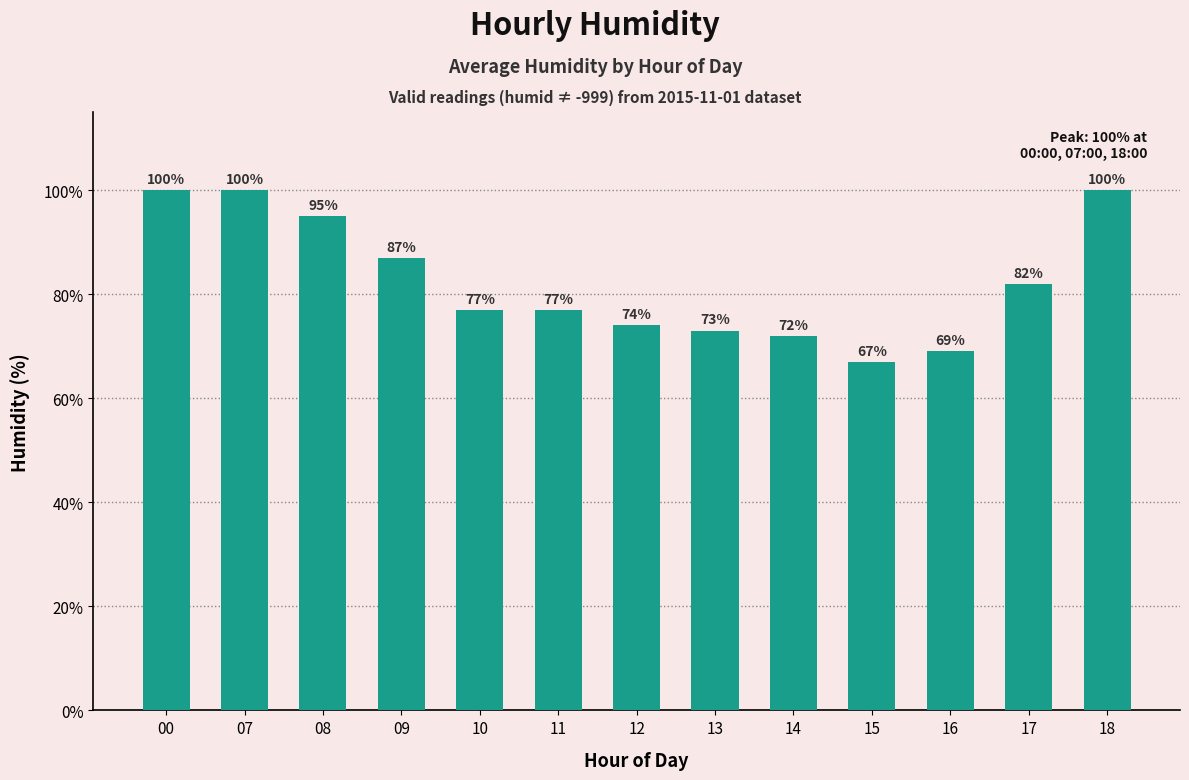

How many distinct data groups are displayed?

1